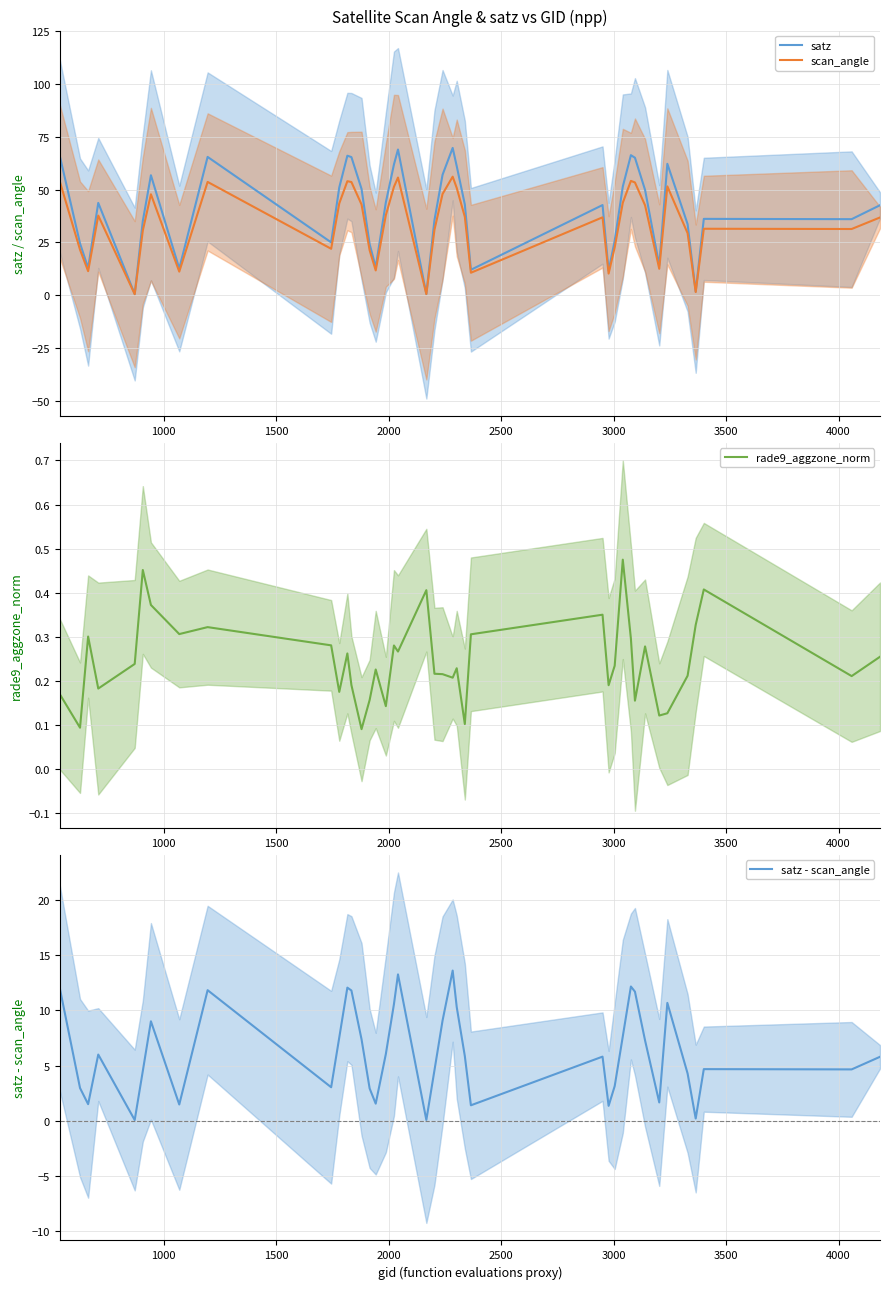

What is the highest value of the rade9_aggzone_norm series?

0.5